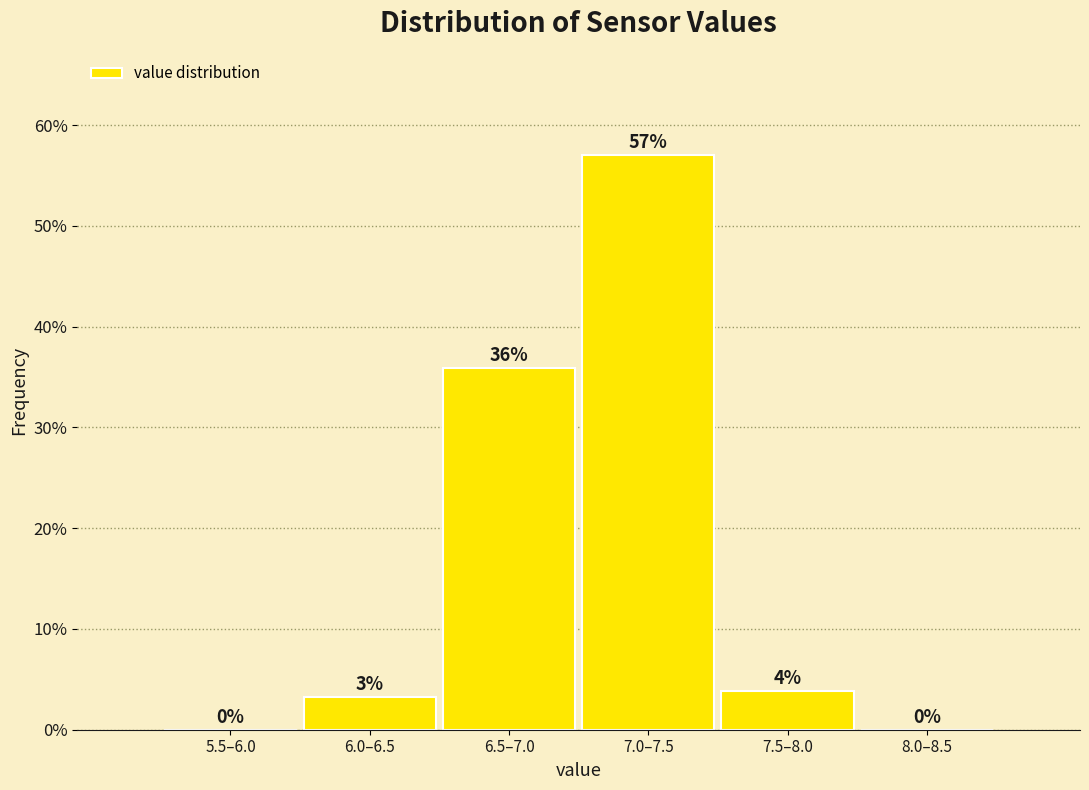

Are the bars horizontal?

No